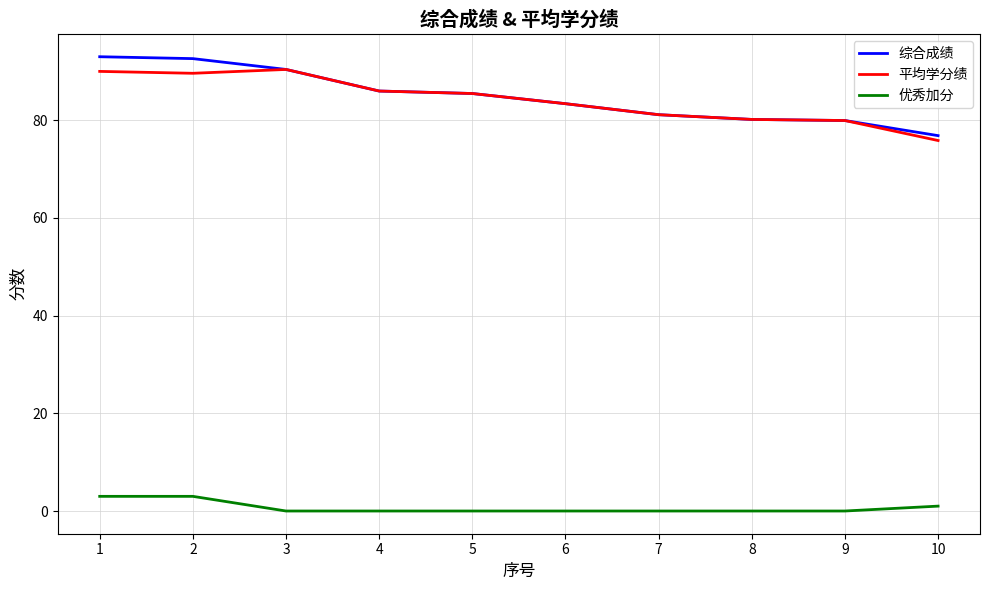

Is it true that 综合成绩 equals 79.9 at 9?

True